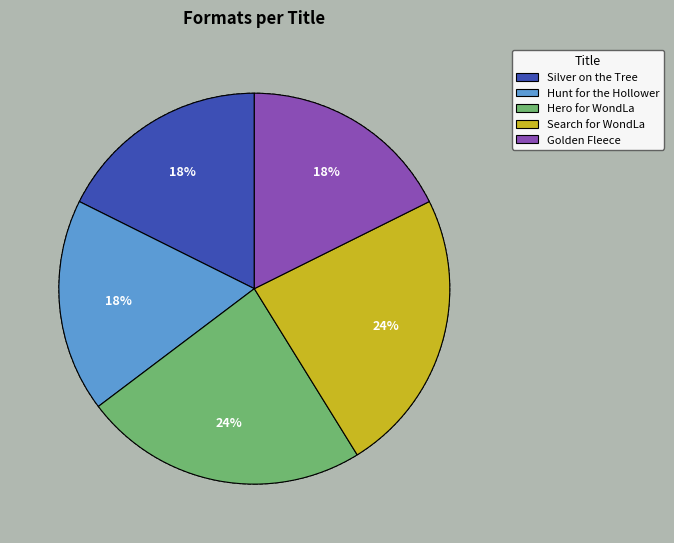

What percentage is the Silver on the Tree slice, to the nearest percent?

18%